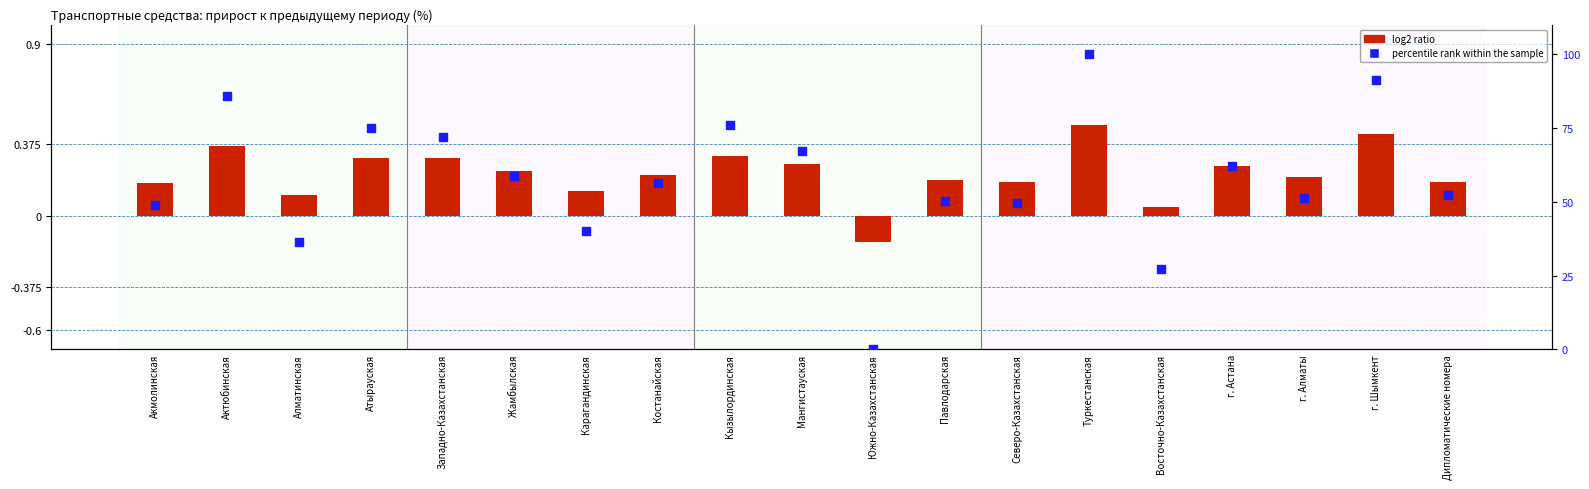

What are all the series names shown in the legend?

log2 ratio, percentile rank within the sample